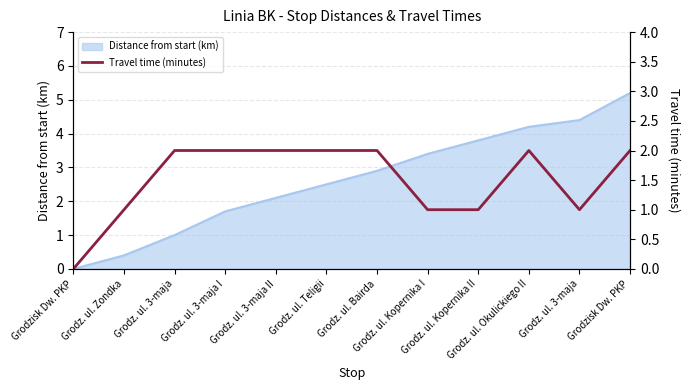

What is the difference between the second highest and second lowest values?

1